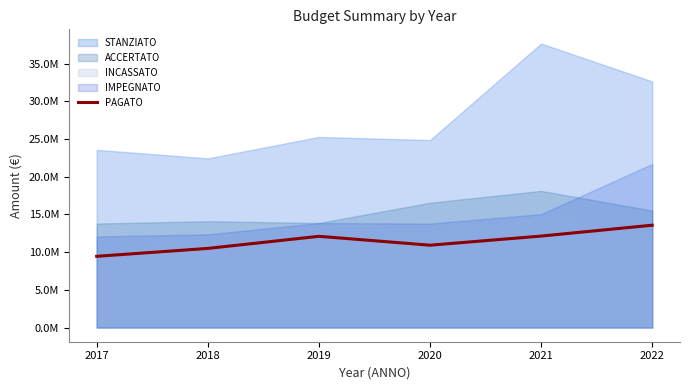

At which category does the chart reach its minimum across all series?

2017